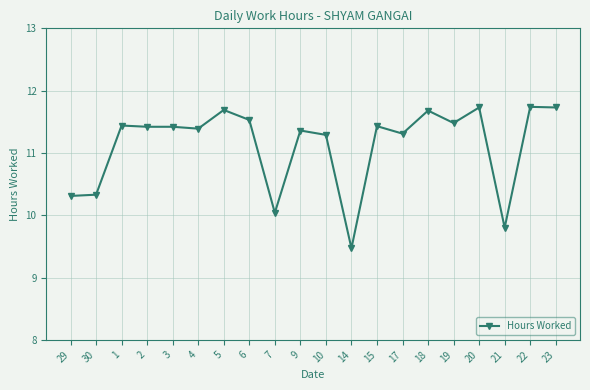

Is it true that the value at 6 is 11.5?

True